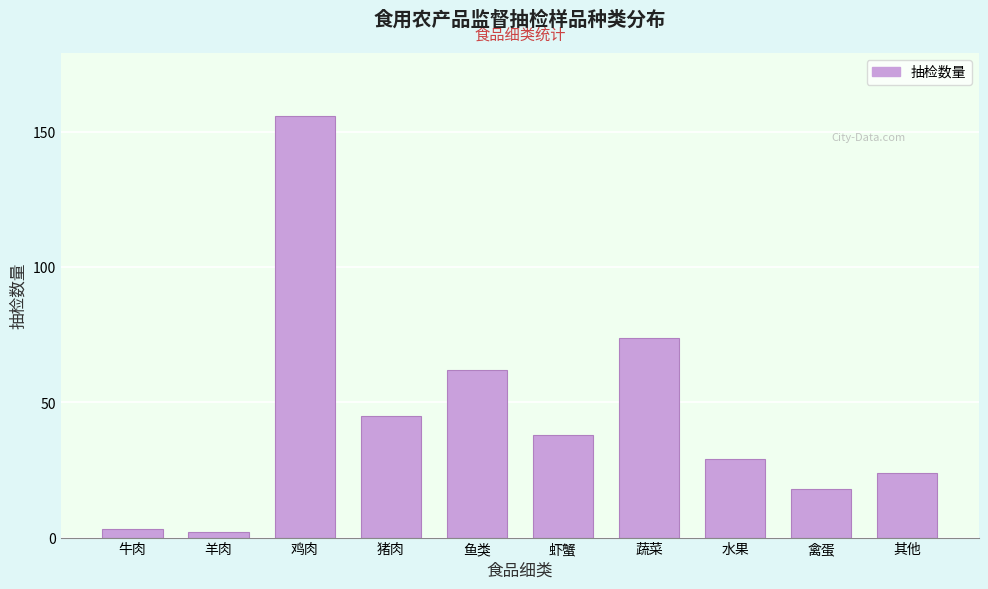

Reading left to right, list all the values displayed in this chart.

牛肉=3	羊肉=2	鸡肉=156	猪肉=45	鱼类=62	虾蟹=38	蔬菜=74	水果=29	禽蛋=18	其他=24